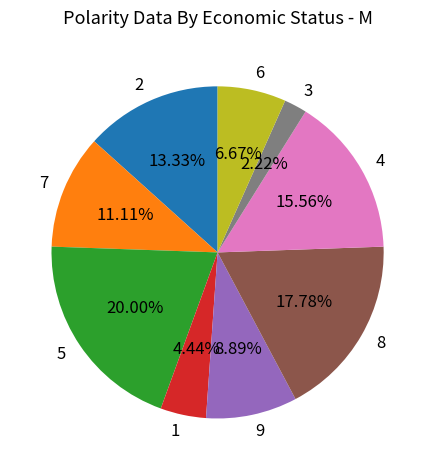

Rank the categories by value from lowest to highest.

3, 1, 6, 9, 7, 2, 4, 8, 5